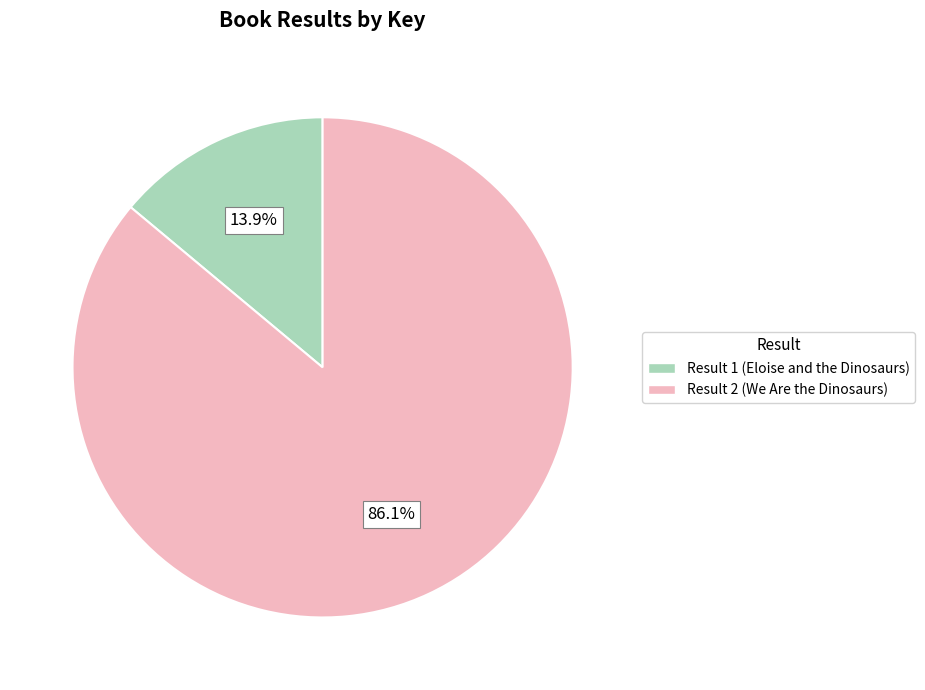

Does Result 1 (Eloise and the Dinosaurs) represent more than half of the total?

No